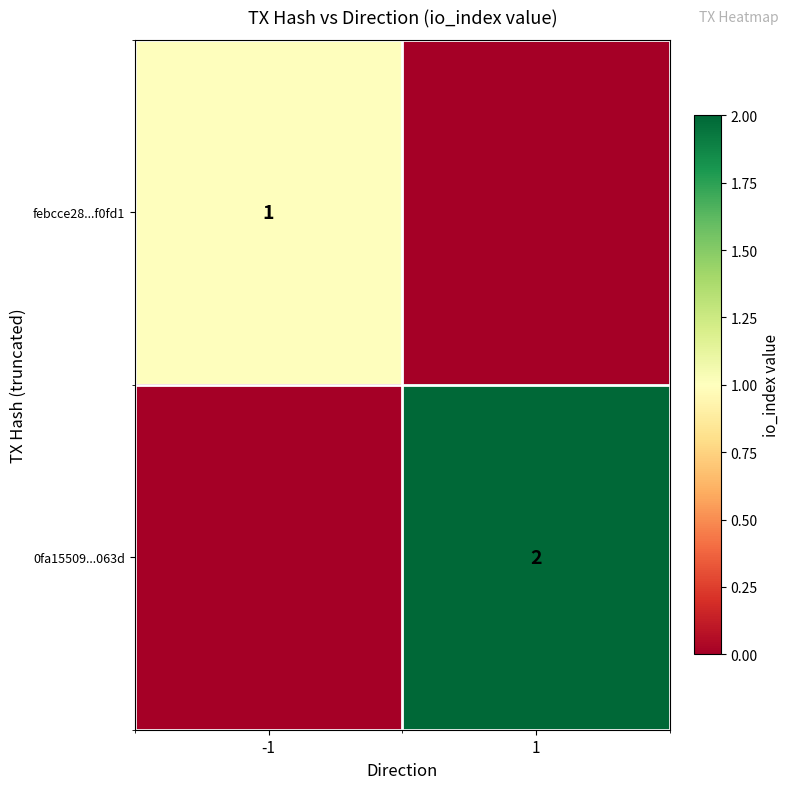

The value of 0fa15509...063d at 1 is 3. True or false?

False